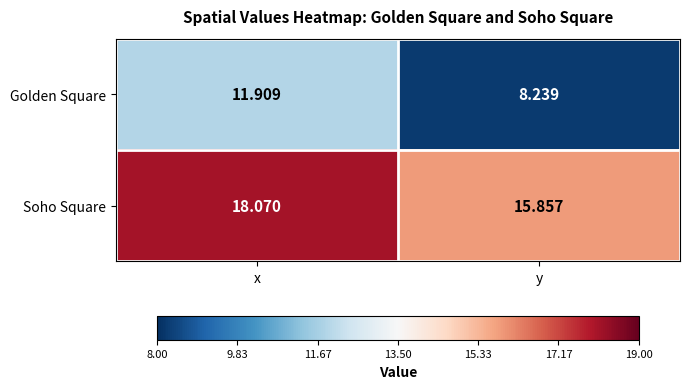

Count the number of categories in the chart.

2